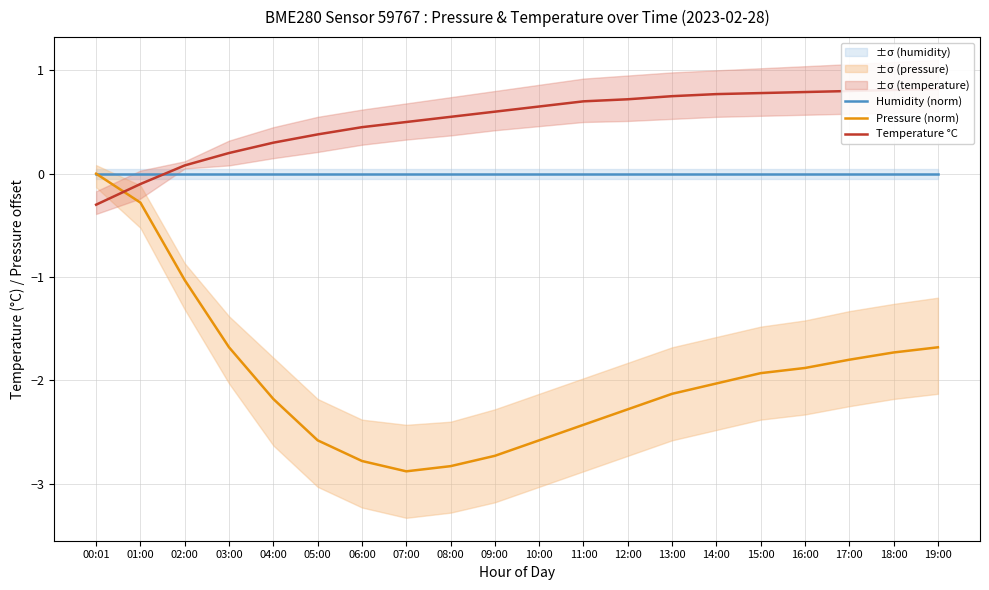

What is the sum of all Pressure (norm) values?

-39.4